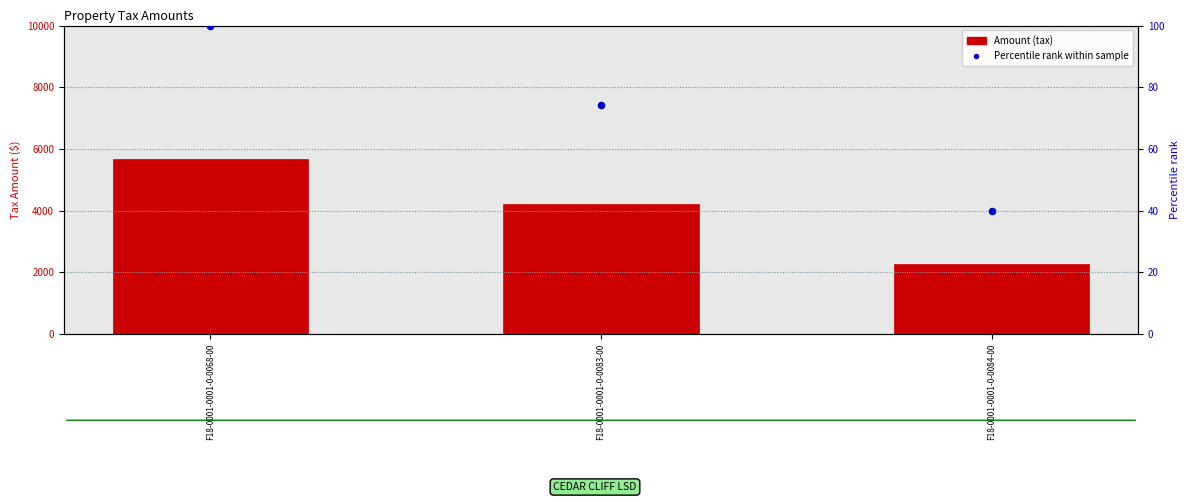

At how many categories does at least one series exceed 2206?

3